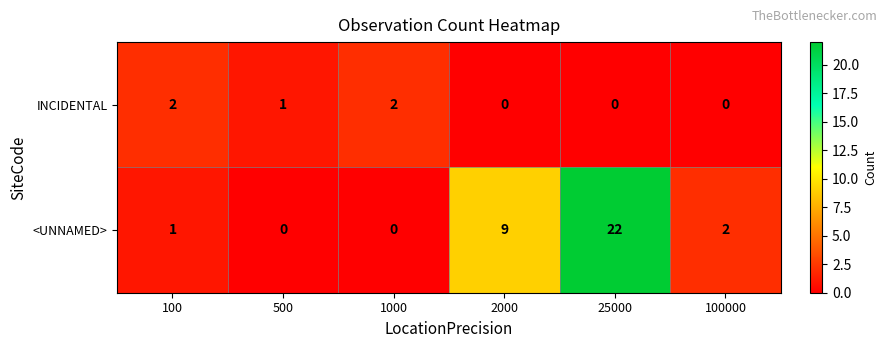

At how many categories does at least one series exceed 16?

1